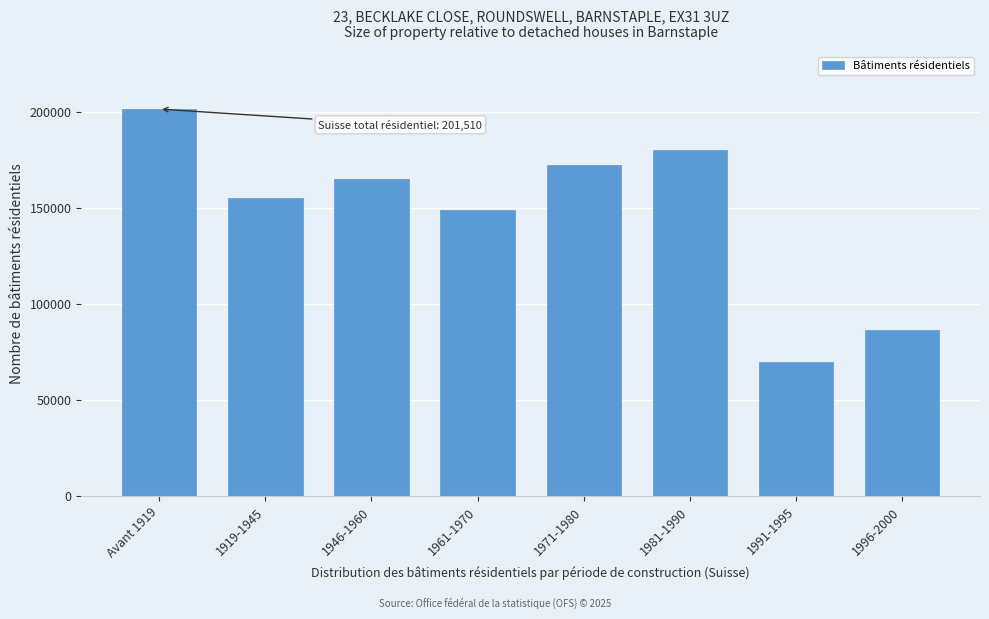

Reading right to left, transcribe all the data shown in this chart.

86348	70046	180072	172366	148872	165052	155012	201510